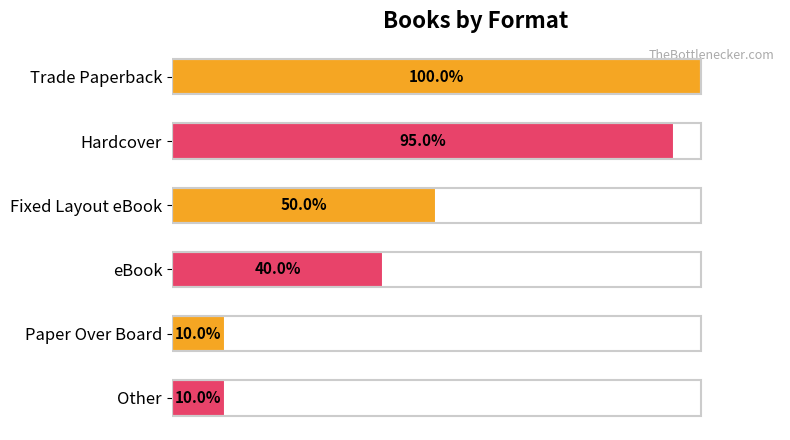

Does the chart contain any negative values?

No